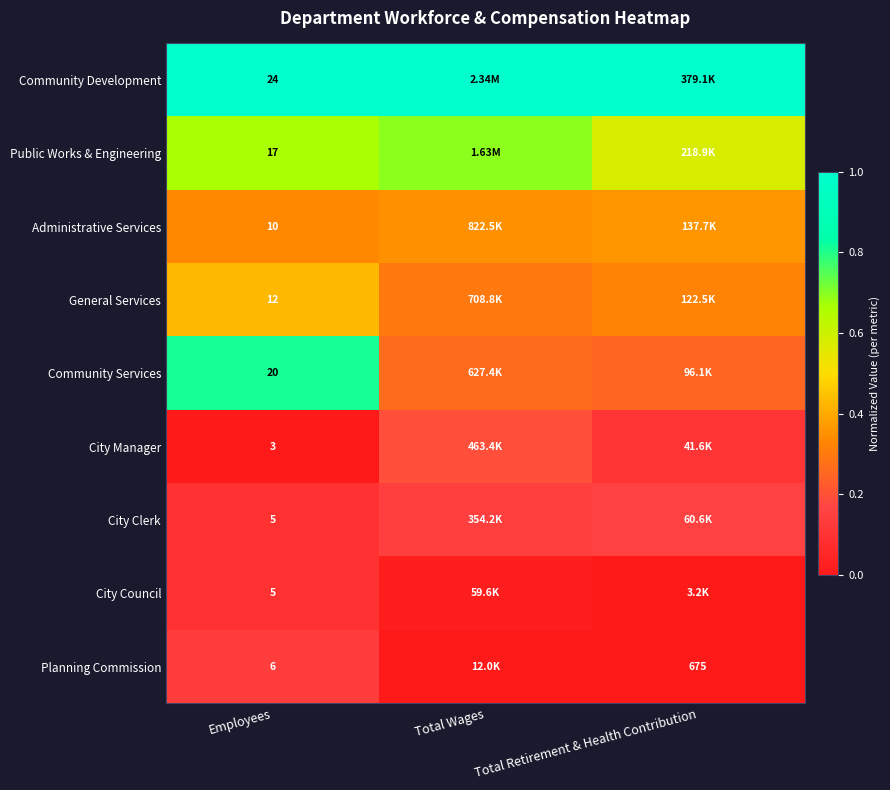

Which has a higher value, Total Wages or Total Retirement & Health Contribution?

Total Wages